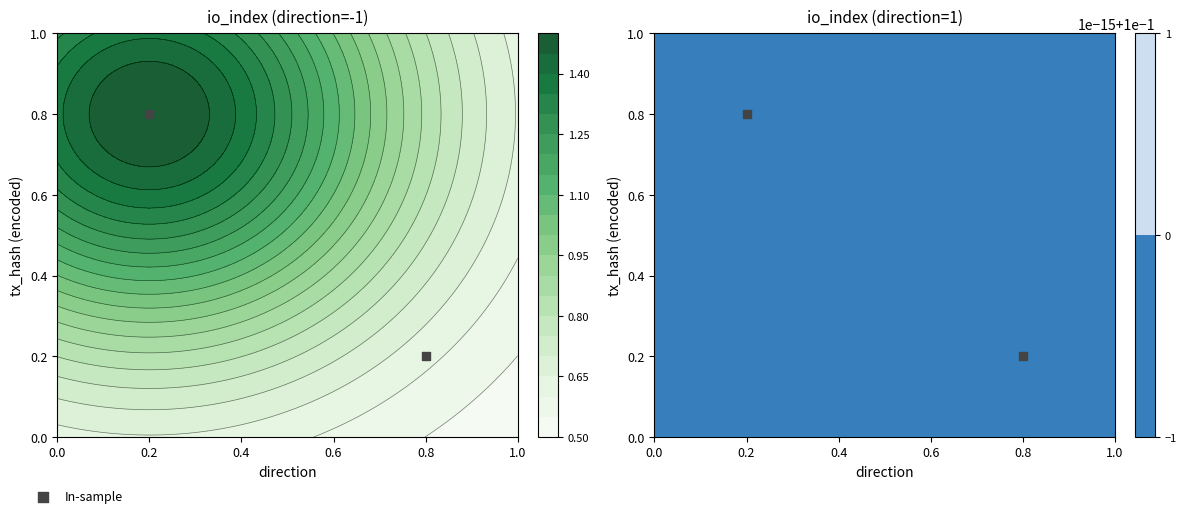

The chart shows a value of 0.2 at 0.8. True or false?

True